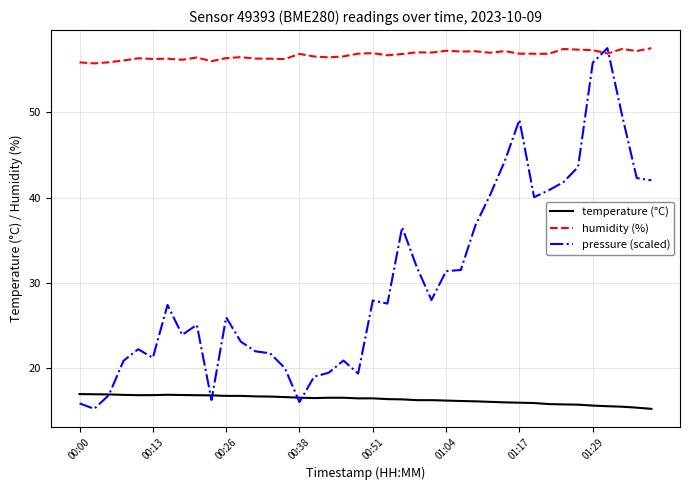

What is the maximum value for temperature (°C)?

17.0